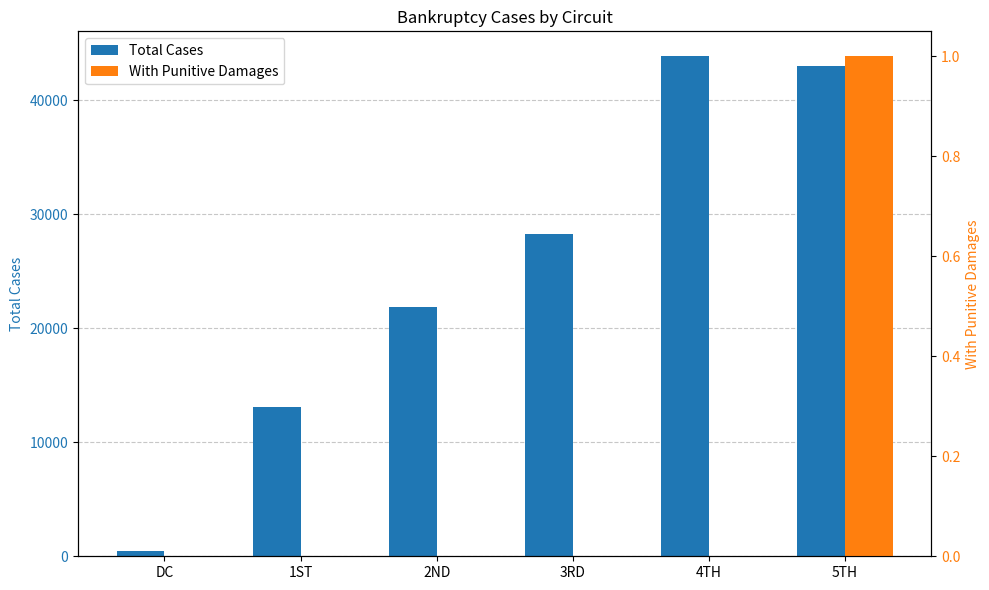

How many data points in With Punitive Damages are above 0?

1